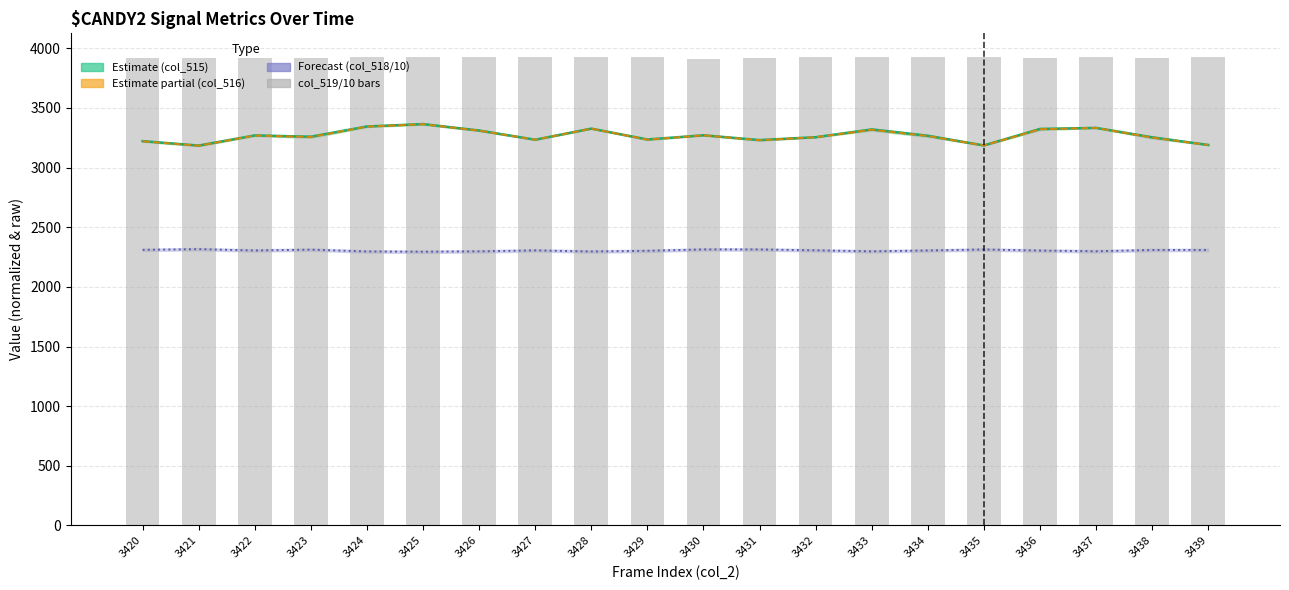

What is the value of the col_519/10 (bars) bar at the 9th from the left?

3924.8